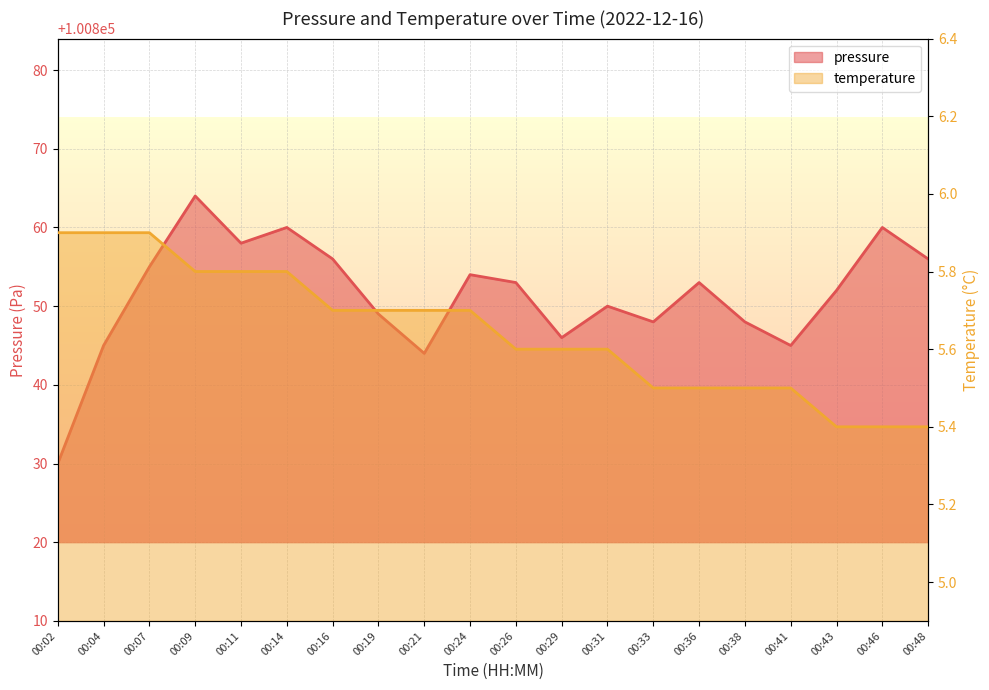

How many lines are shown in the chart?

2